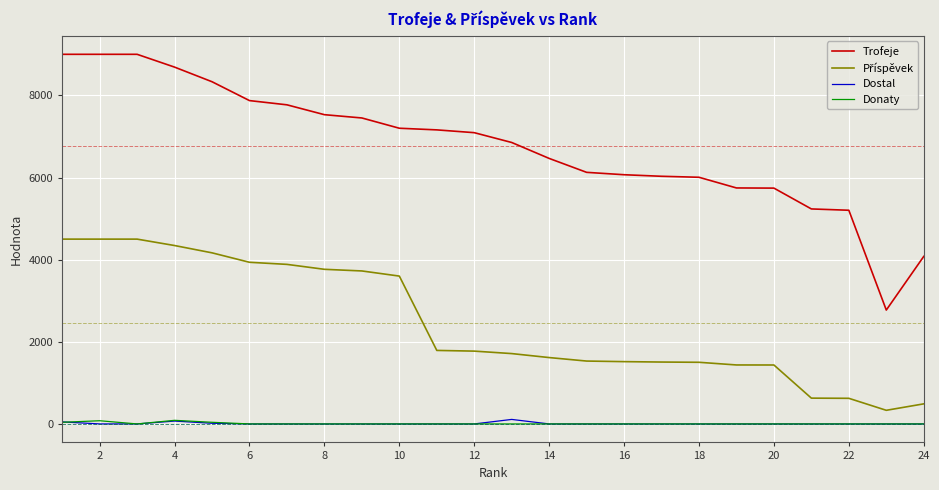

Which series has the widest spread of values?

Trofeje